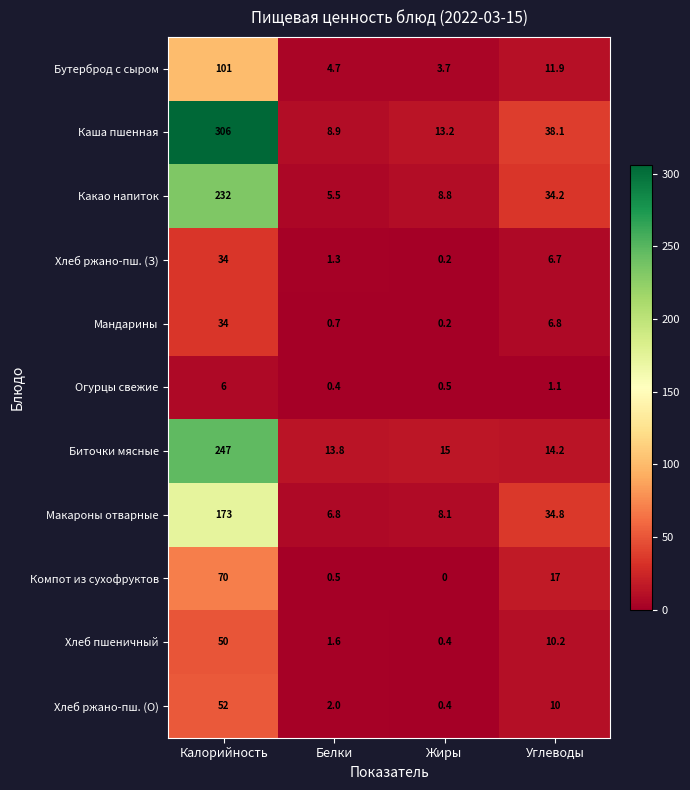

Which series changed the most between Белки and Жиры?

Каша пшенная